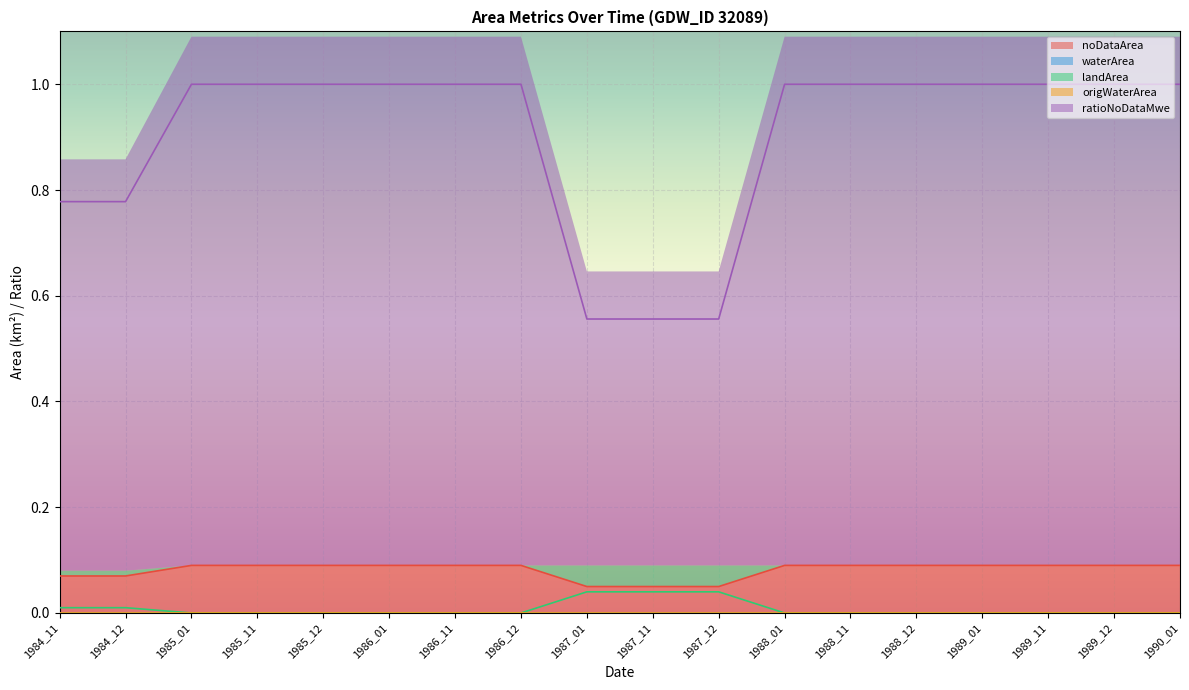

True or false: ratioNoDataMwe has a value of 0.1 at 1985_12.

True